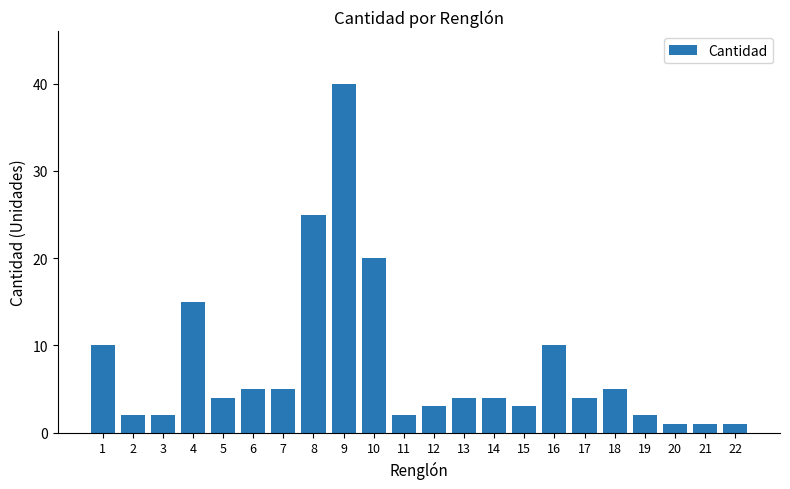

The chart shows a value of 2 at 5. True or false?

False